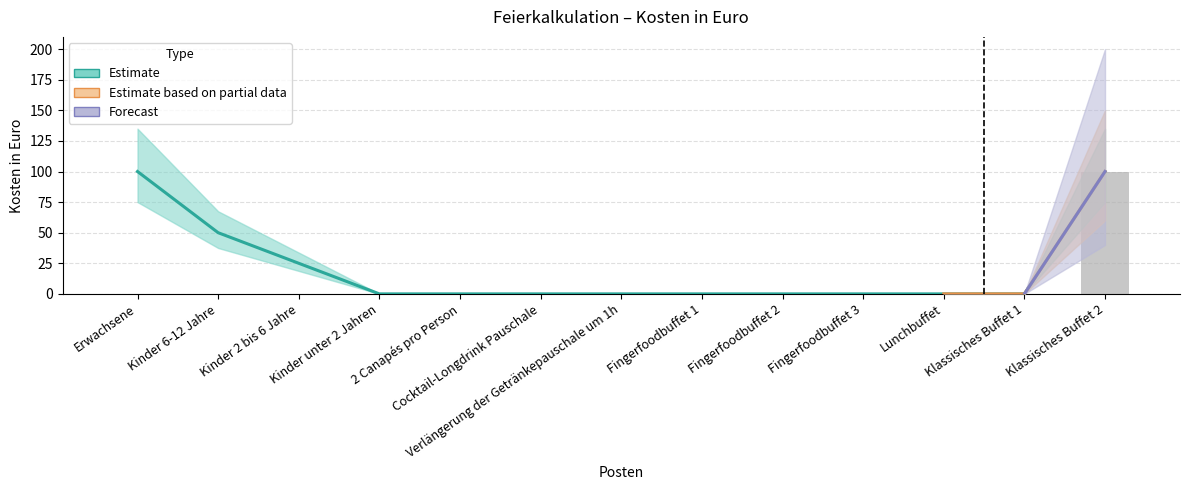

Which series has the largest total across all categories?

Estimate (mid)